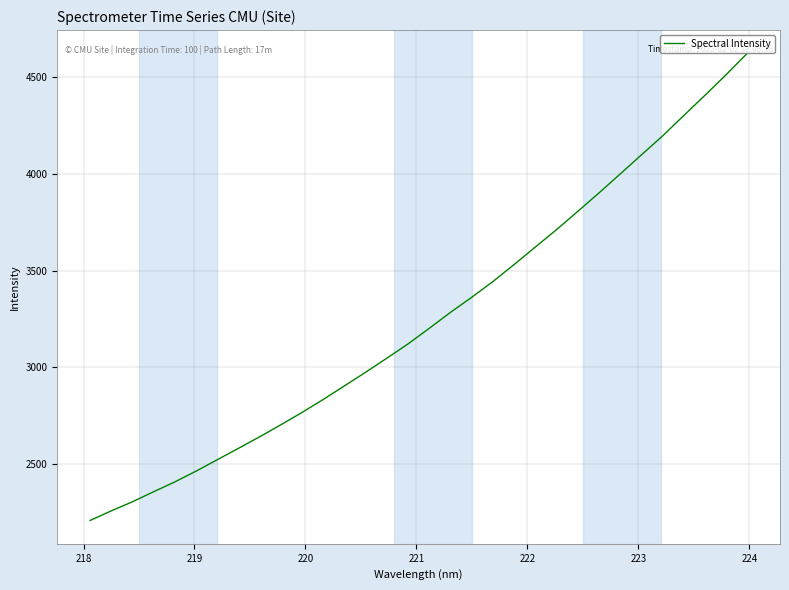

How many series are shown in this chart?

1